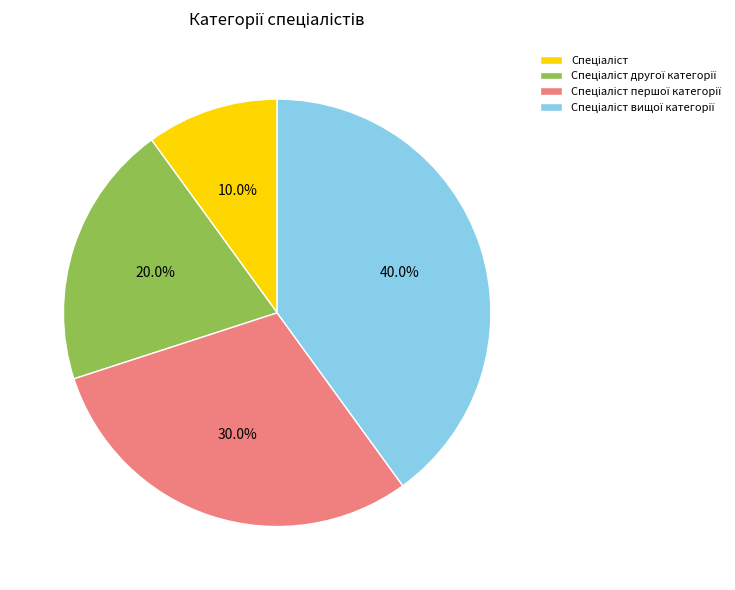

Is there a majority slice in this chart?

No